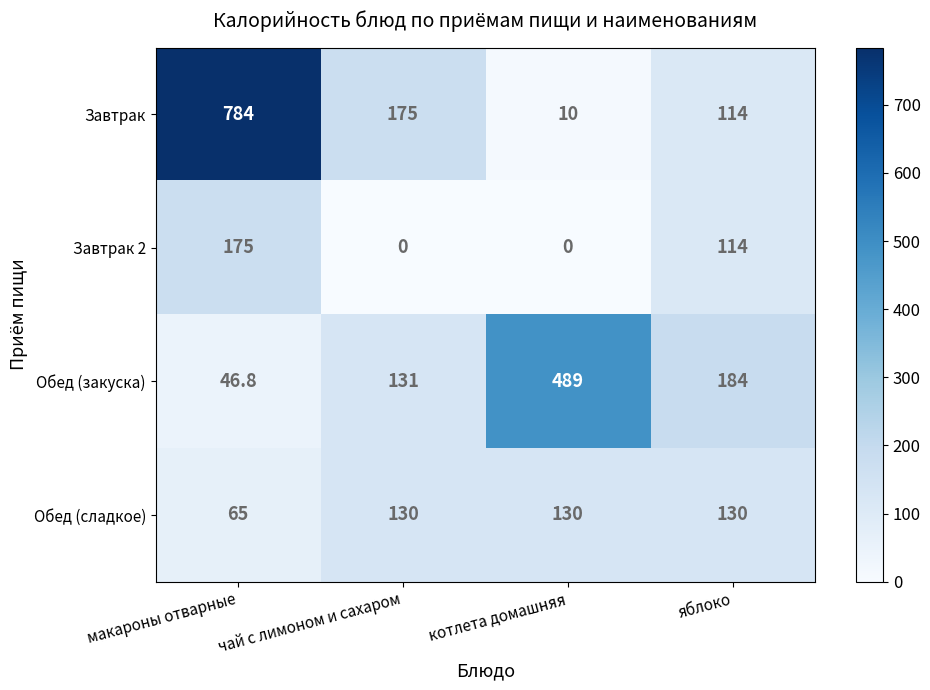

What is the spread (max minus min) of values at макароны отварные?

737.2